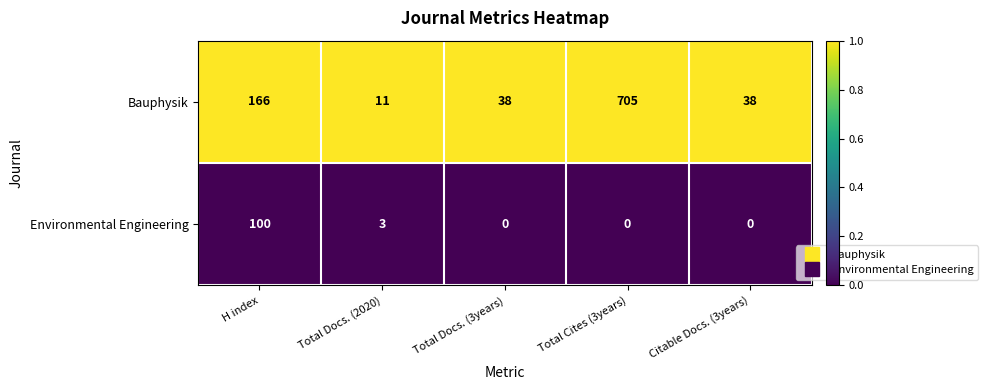

Reading left to right, what are all the values shown in this chart?

Bauphysik: 166	11	38	705	38
Environmental Engineering: 100	3	0	0	0